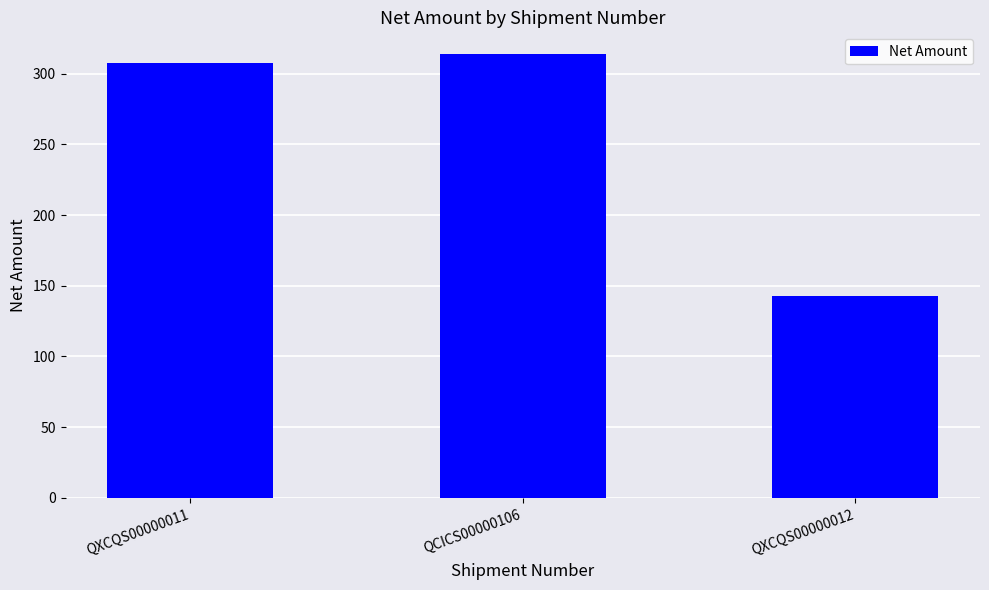

What position from the left is QXCQS00000012?

3